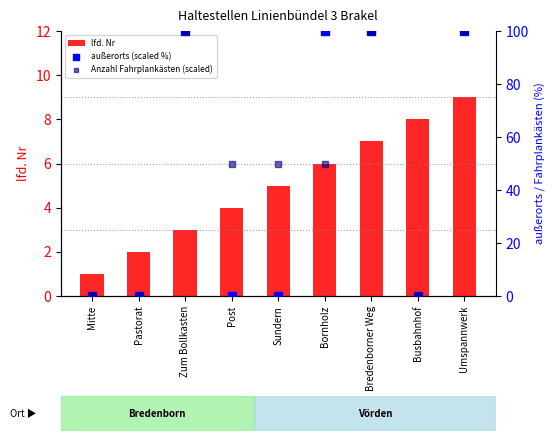

Which series contains the highest Y value?

außerorts (scaled %)